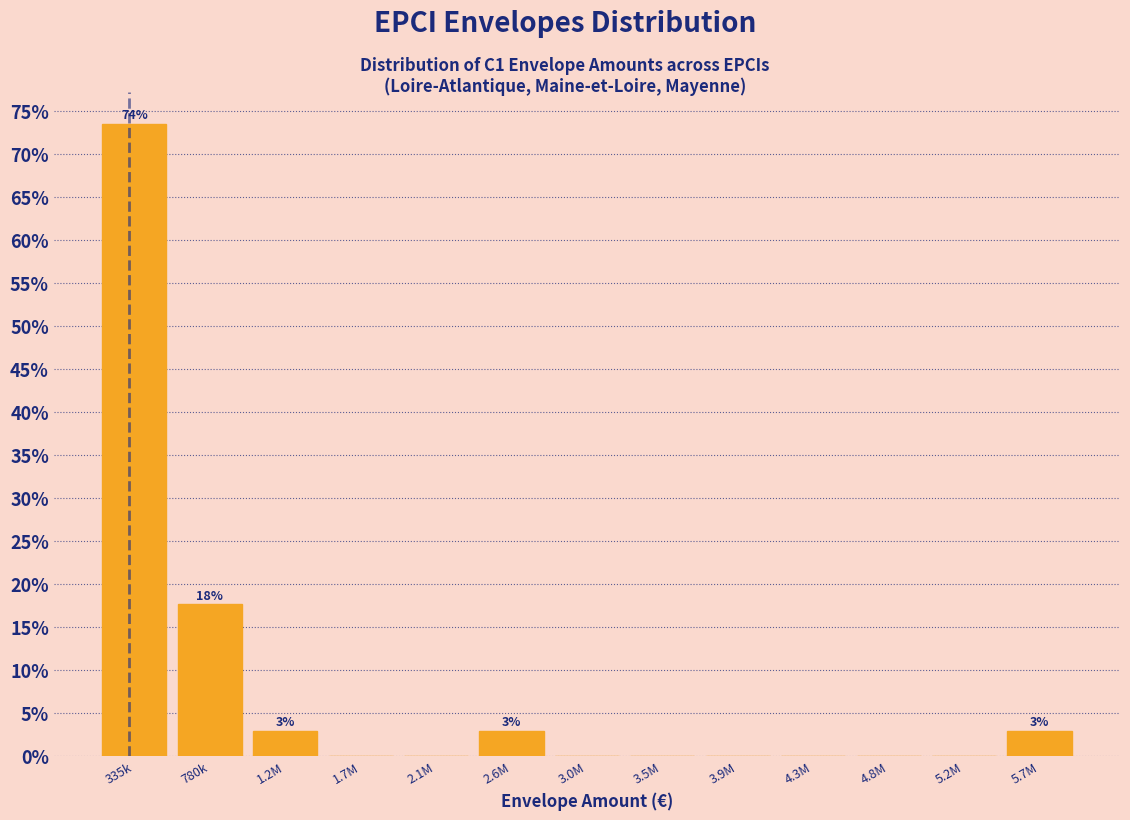

Reading left to right, what are all the values shown in this chart?

335k=73.5	780k=17.6	1.2M=2.9	1.7M=0.0	2.1M=0.0	2.6M=2.9	3.0M=0.0	3.5M=0.0	3.9M=0.0	4.3M=0.0	4.8M=0.0	5.2M=0.0	5.7M=2.9